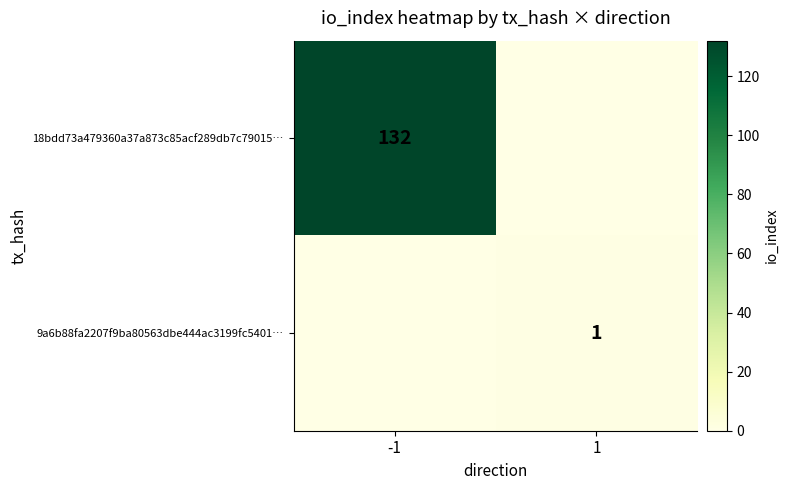

Is it true that 9a6b88fa2207f9ba80563dbe444ac3199fc5401… equals 2 at 1?

False